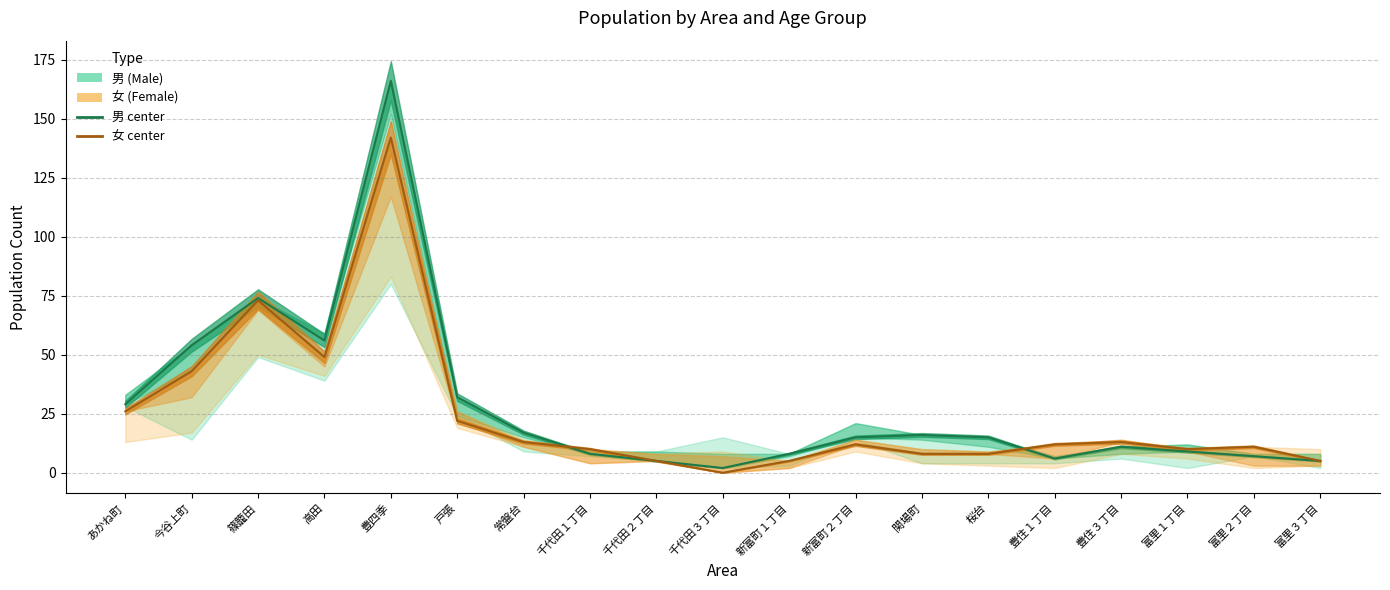

At how many categories does at least one series exceed 45?

4